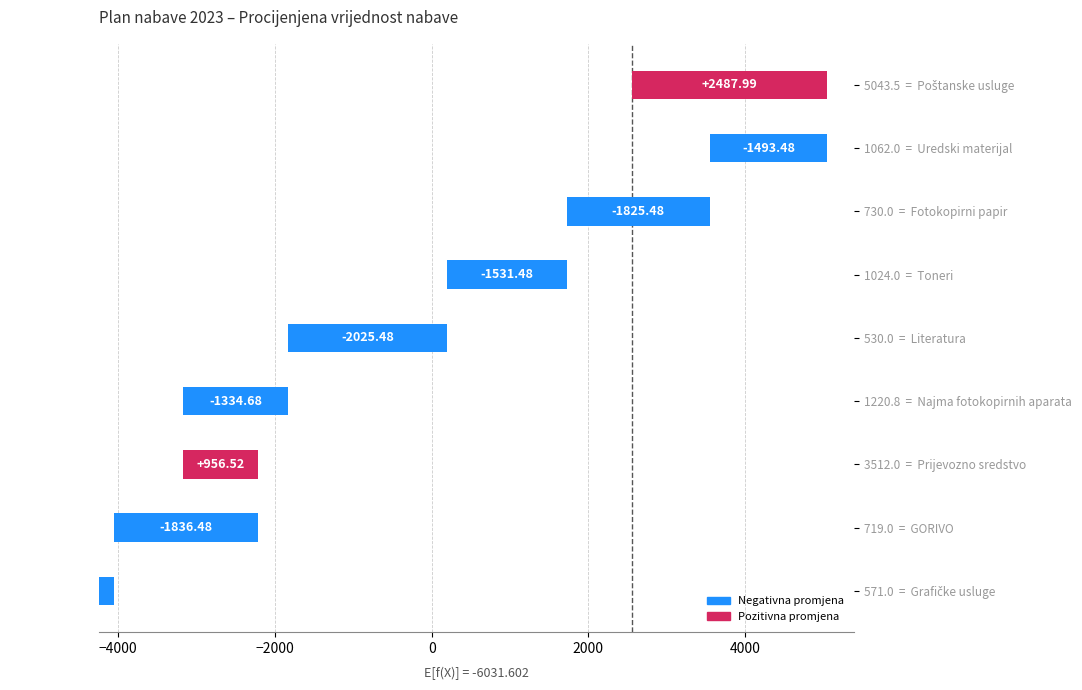

Read the value at 719.0 = GORIVO.

-1836.5